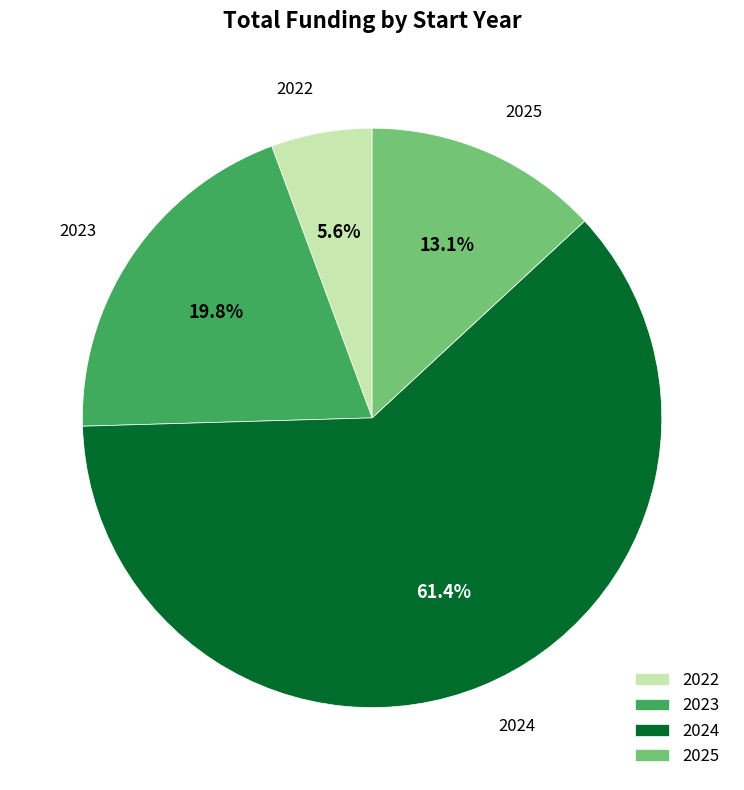

How many slices are in this pie chart?

4